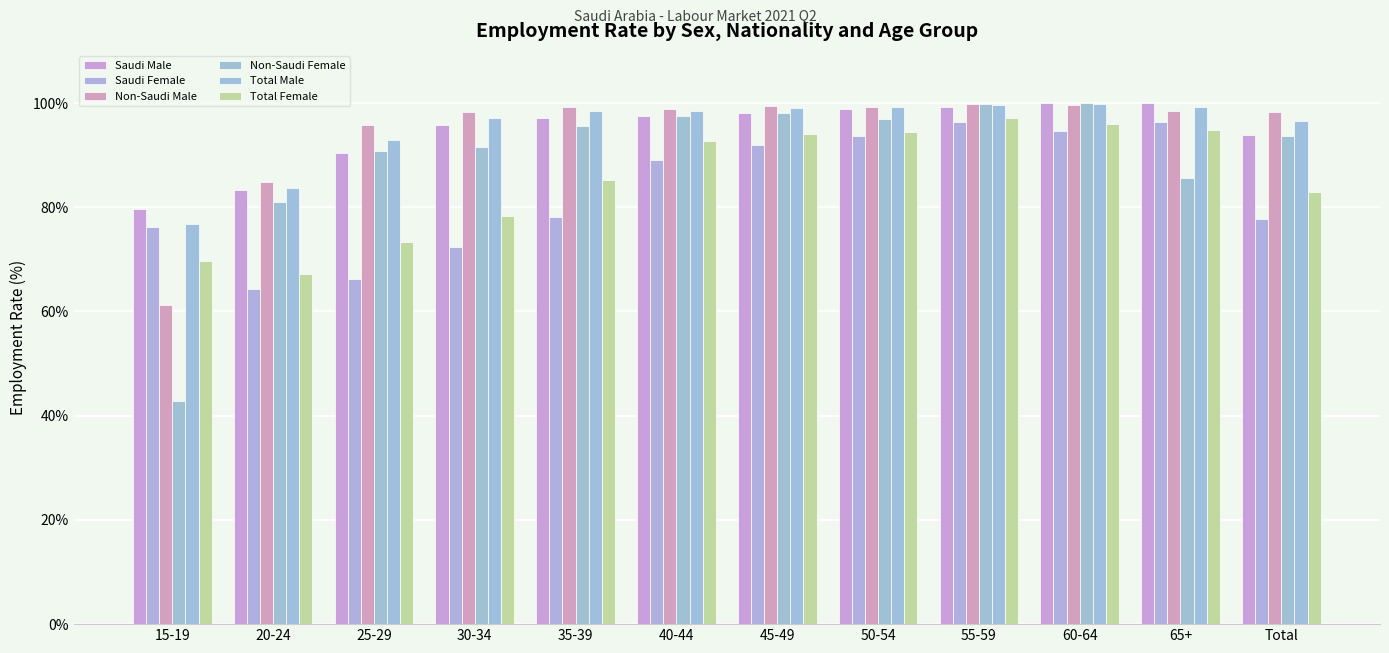

At which category is the sum across all series the highest?

55-59